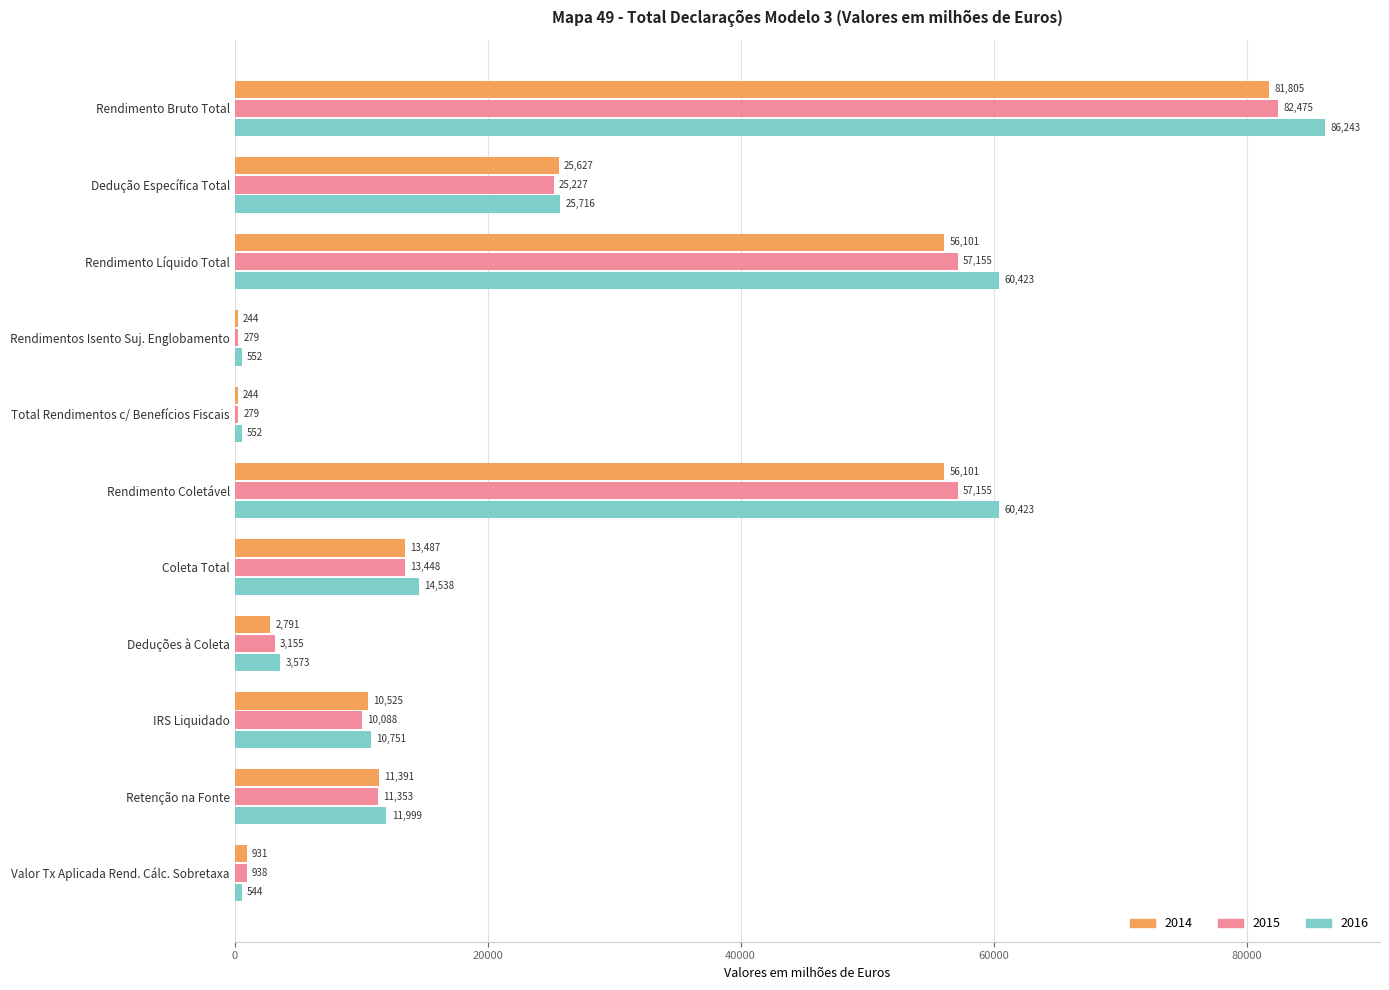

The value of 2015 at Coleta Total is 13448.4. True or false?

True